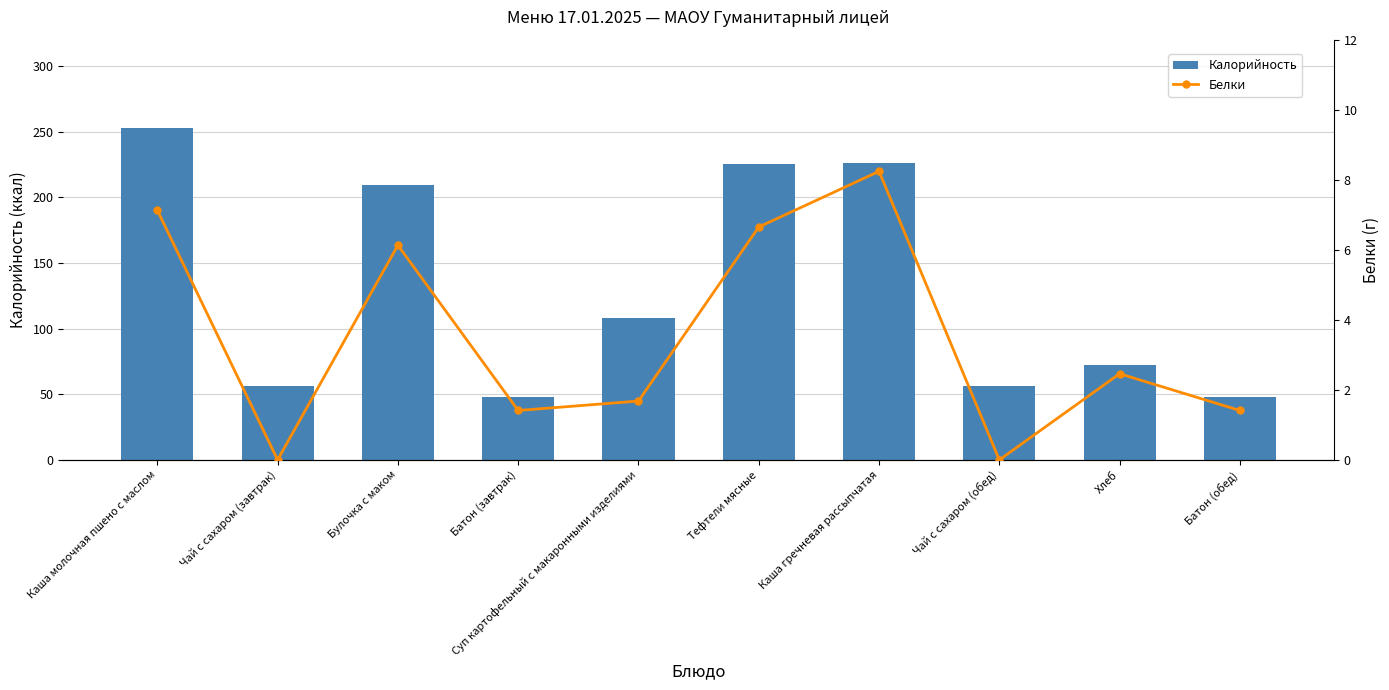

Between Батон (обед) and Хлеб, which is larger?

Хлеб